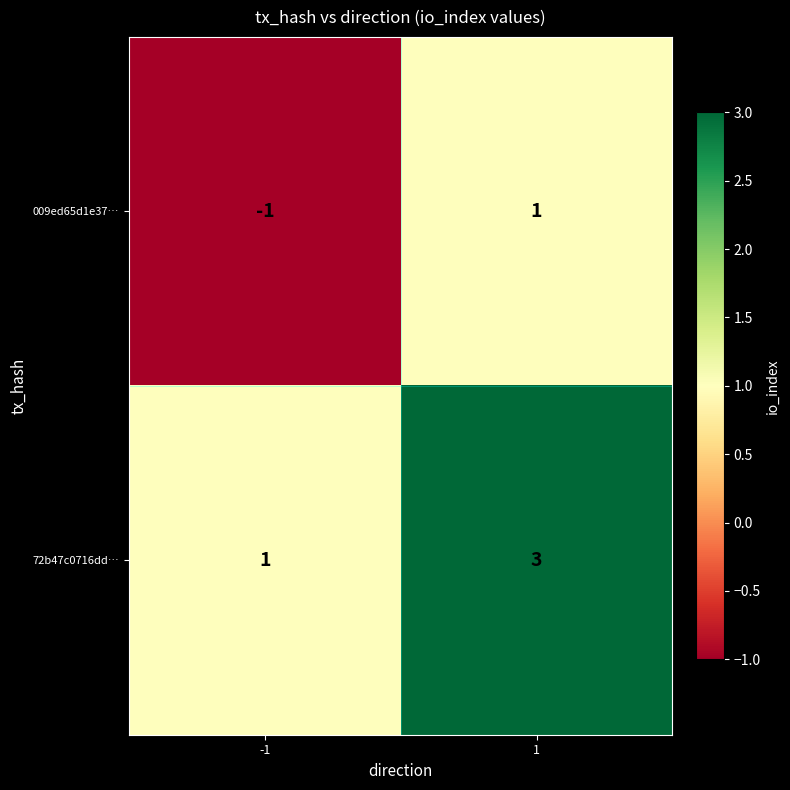

What is the greatest value displayed?

3